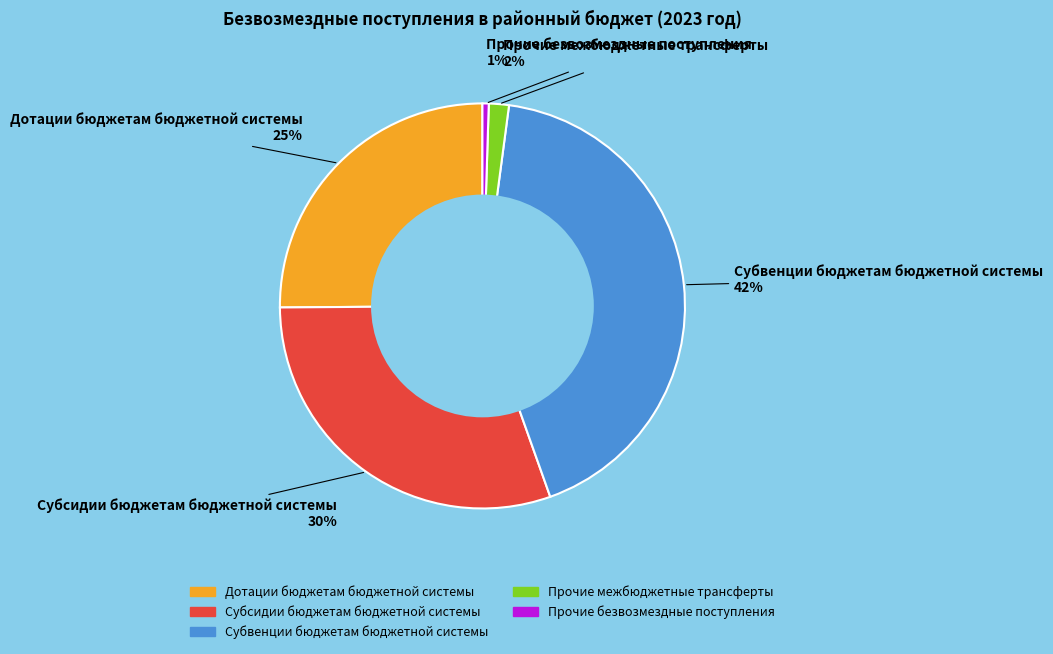

Which has a higher value, Прочие межбюджетные трансферты or Прочие безвозмездные поступления?

Прочие межбюджетные трансферты